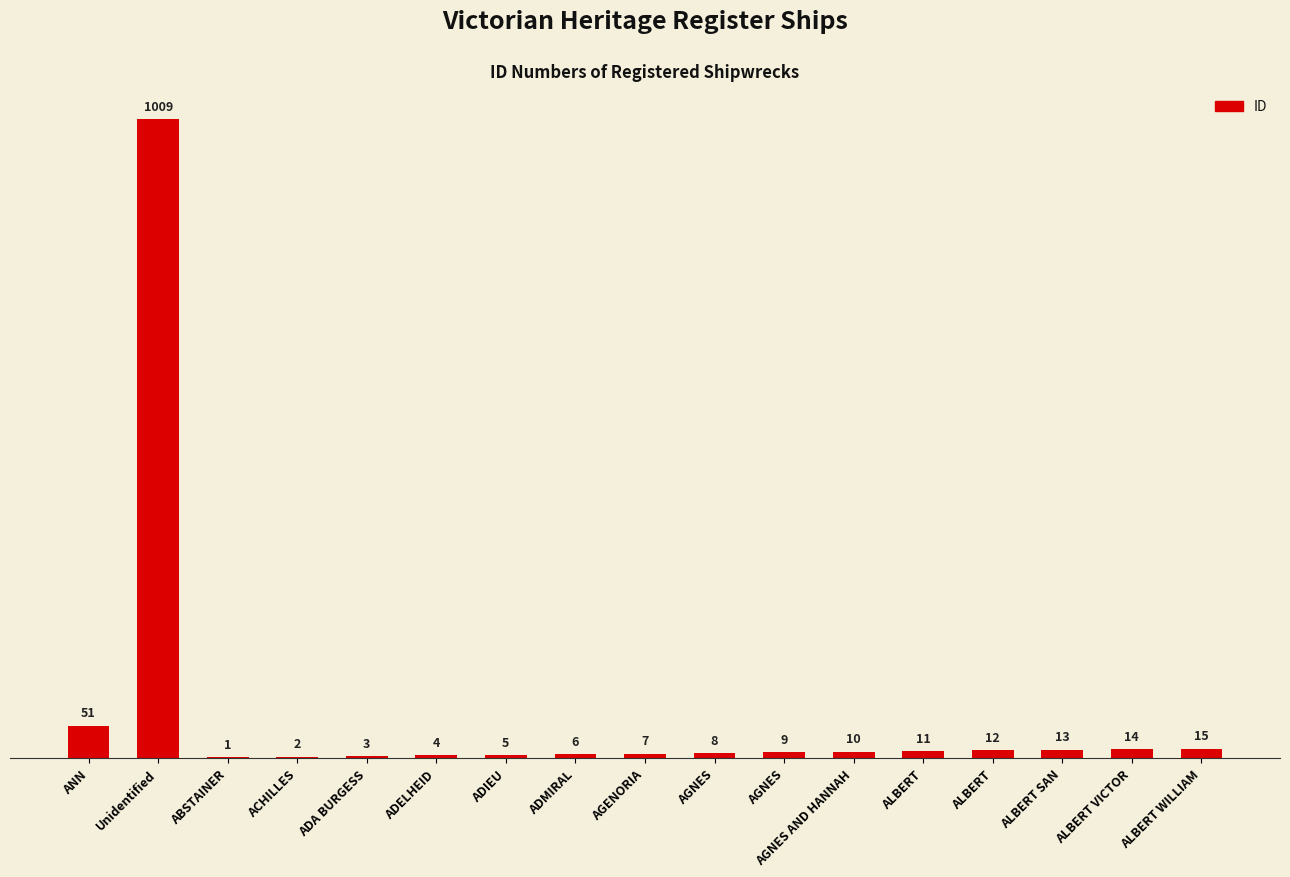

Is it true that the value at ALBERT VICTOR is 14?

True